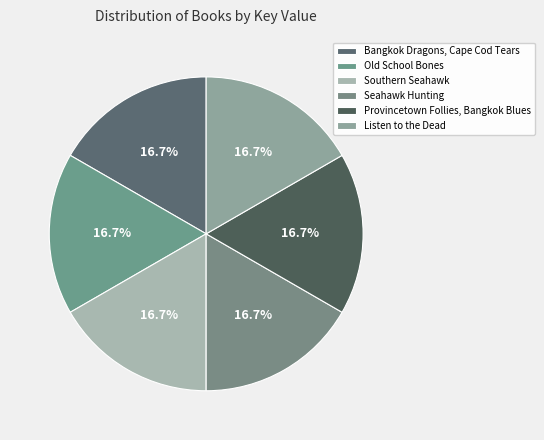

Is it true that Seahawk Hunting is 17% of the pie?

True